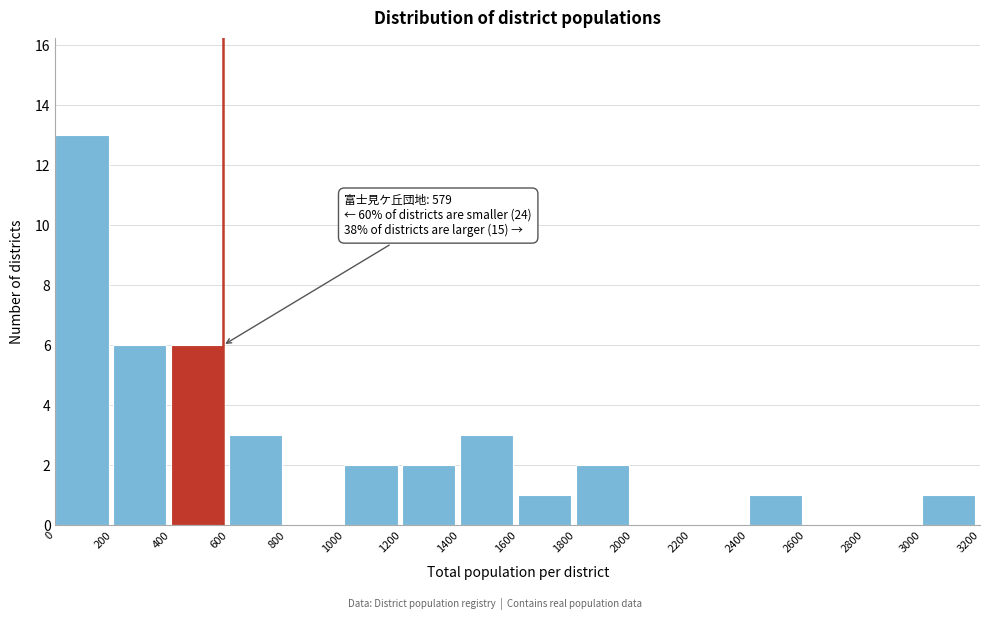

Over which range of the x-axis is the bar tallest?

0 to 200